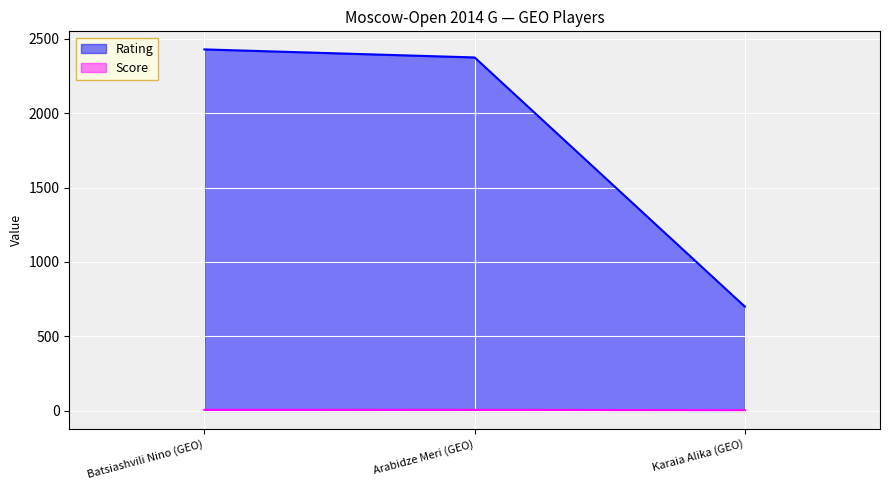

Rank the series by their average value, from highest to lowest.

Rating, Score